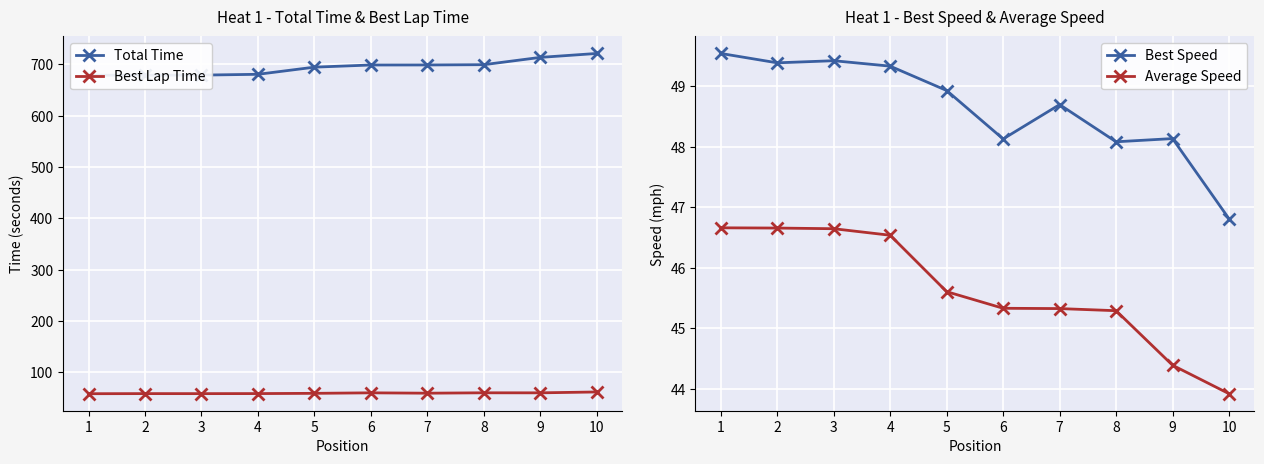

The Best Lap Time series shows 59.1 at 7. True or false?

True